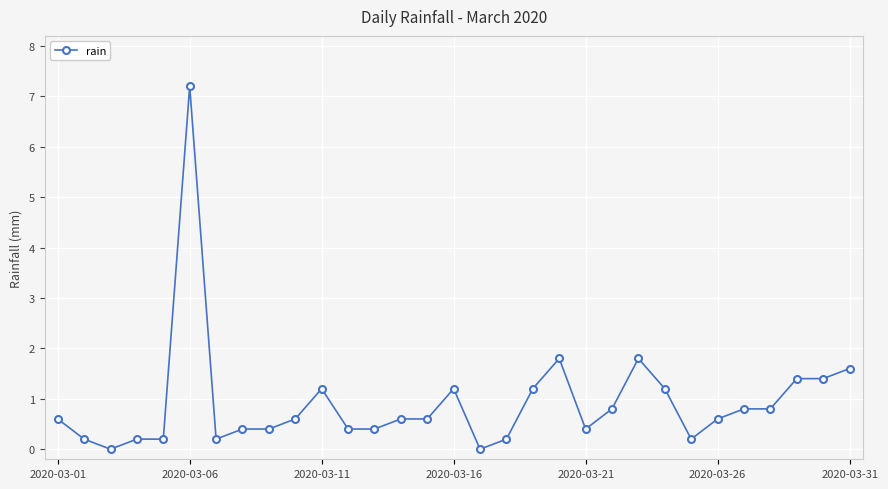

What is the value of the 27th point from the left?

0.8